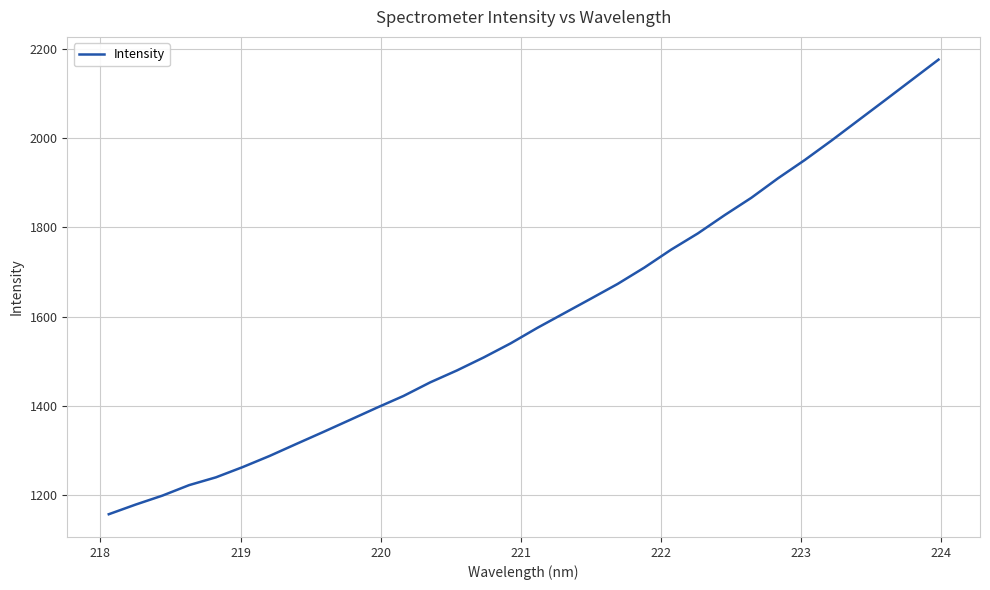

What is the difference between the maximum and minimum values?

1017.2